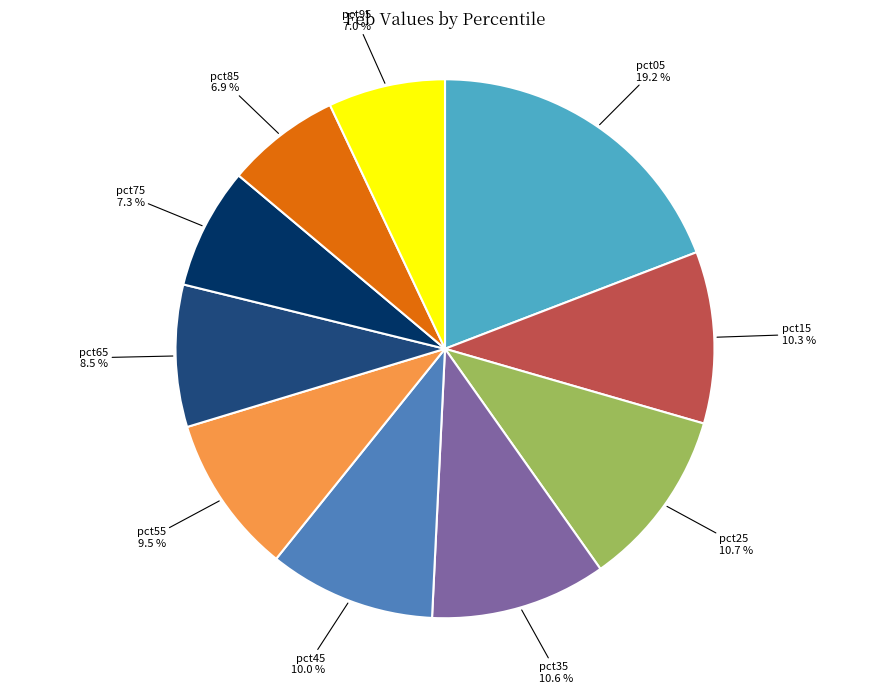

Is it true that pct45 is 20% of the pie?

False